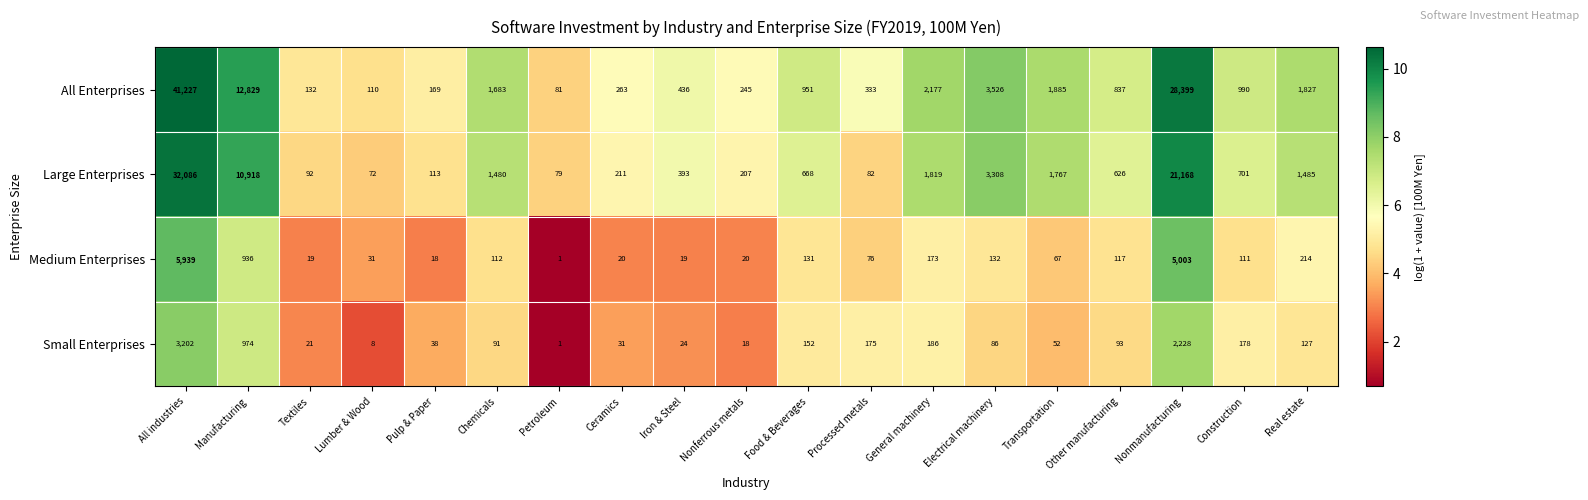

Where is Large Enterprises nearest to the value 16079?

Nonmanufacturing